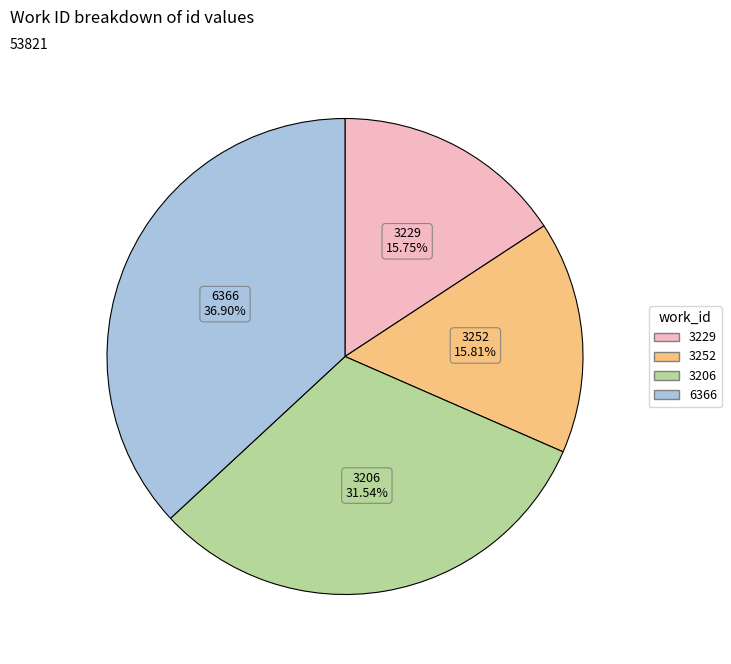

Is it true that 3206 is 39% of the pie?

False